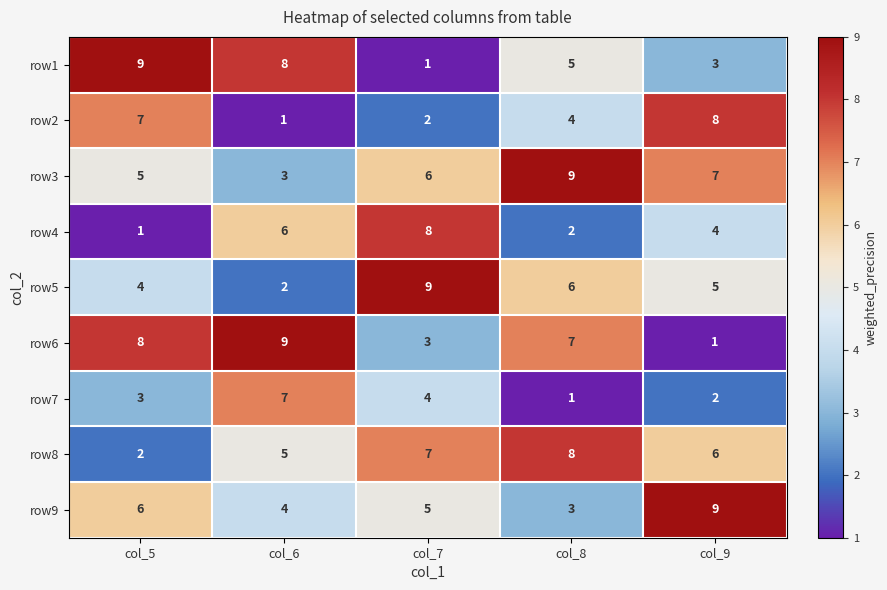

True or false: row2 has a value of 4 at col_8.

True